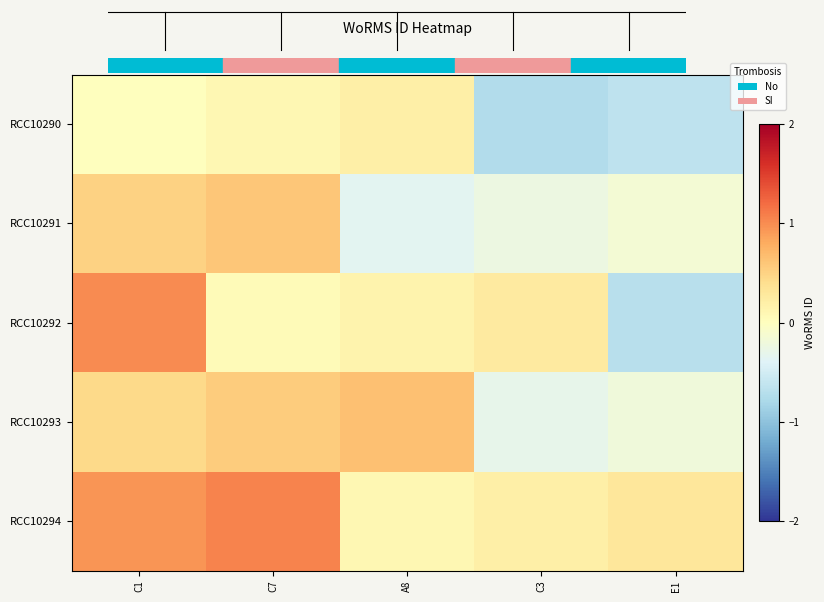

Which series has the largest range (max minus min)?

RCC10292